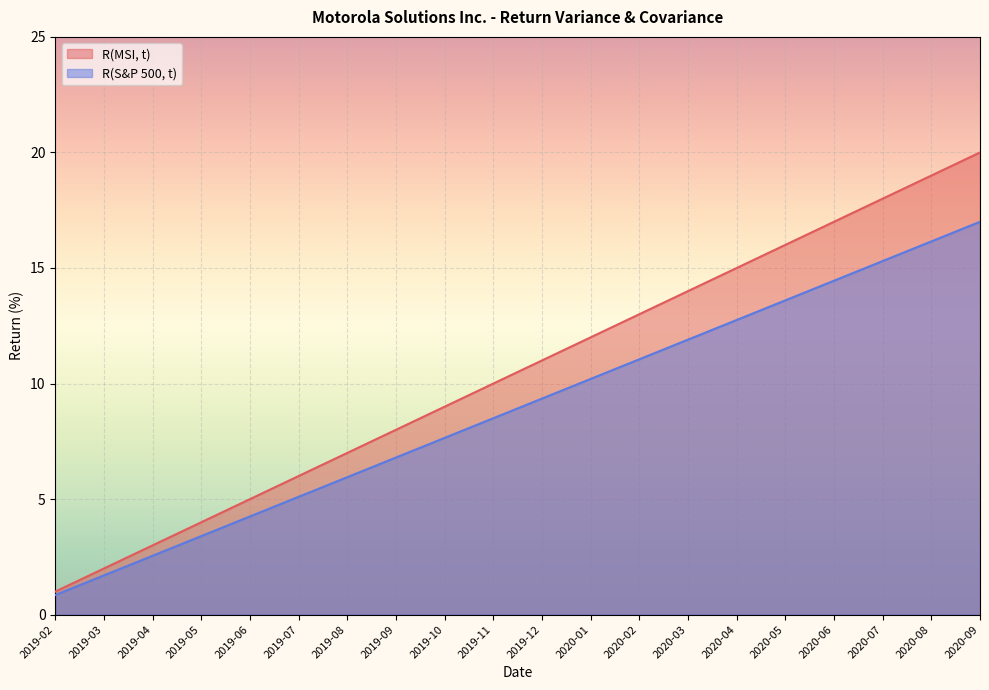

Which category has the lowest value across all series?

2019-02